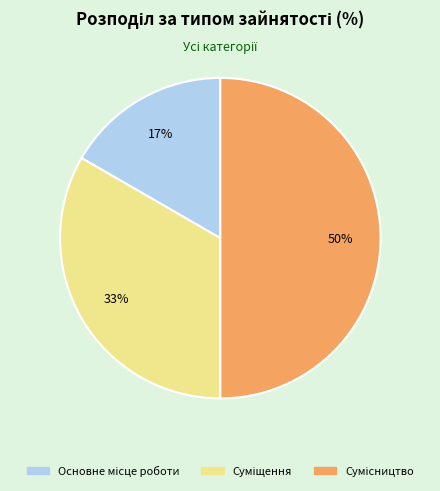

To the nearest percent, what is the difference between the largest and smallest slice percentages?

33%